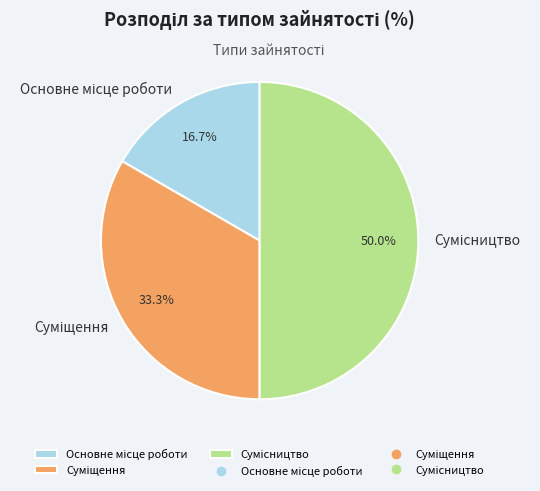

Is the sum of Основне місце роботи and Суміщення greater than half?

No